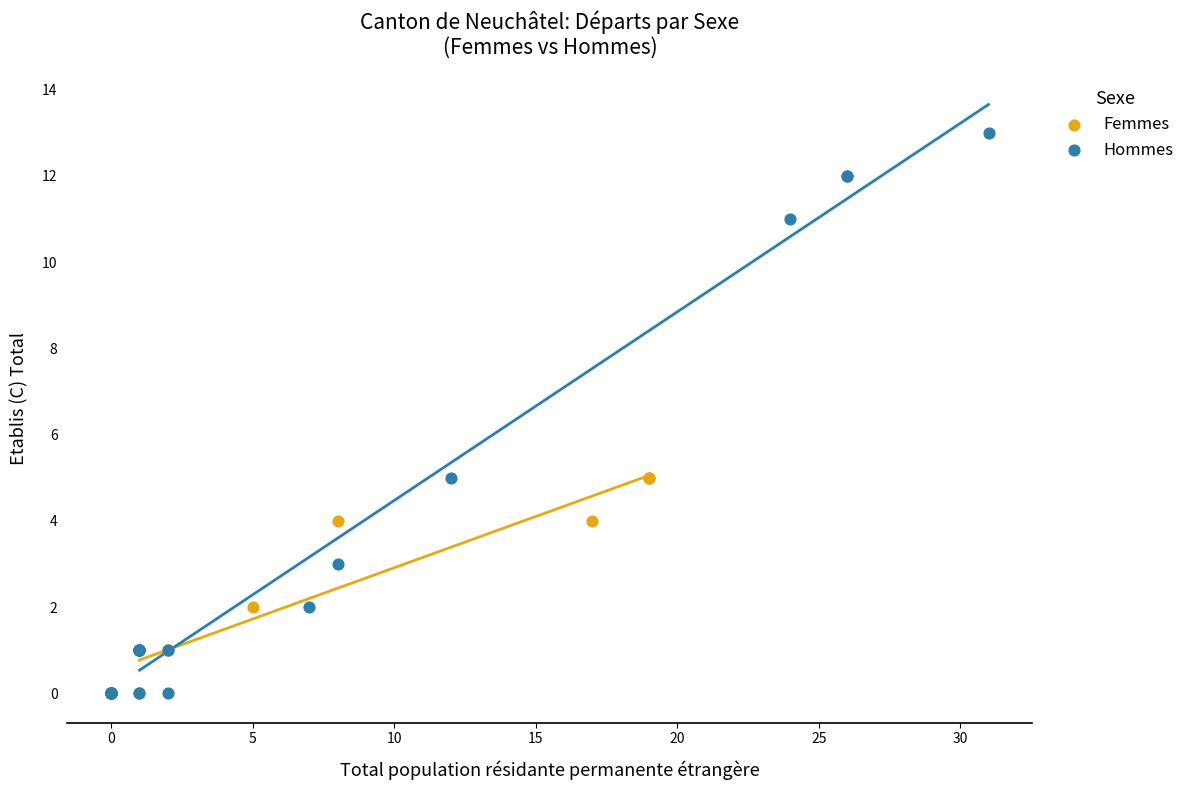

Which series reaches the maximum Y coordinate?

Hommes